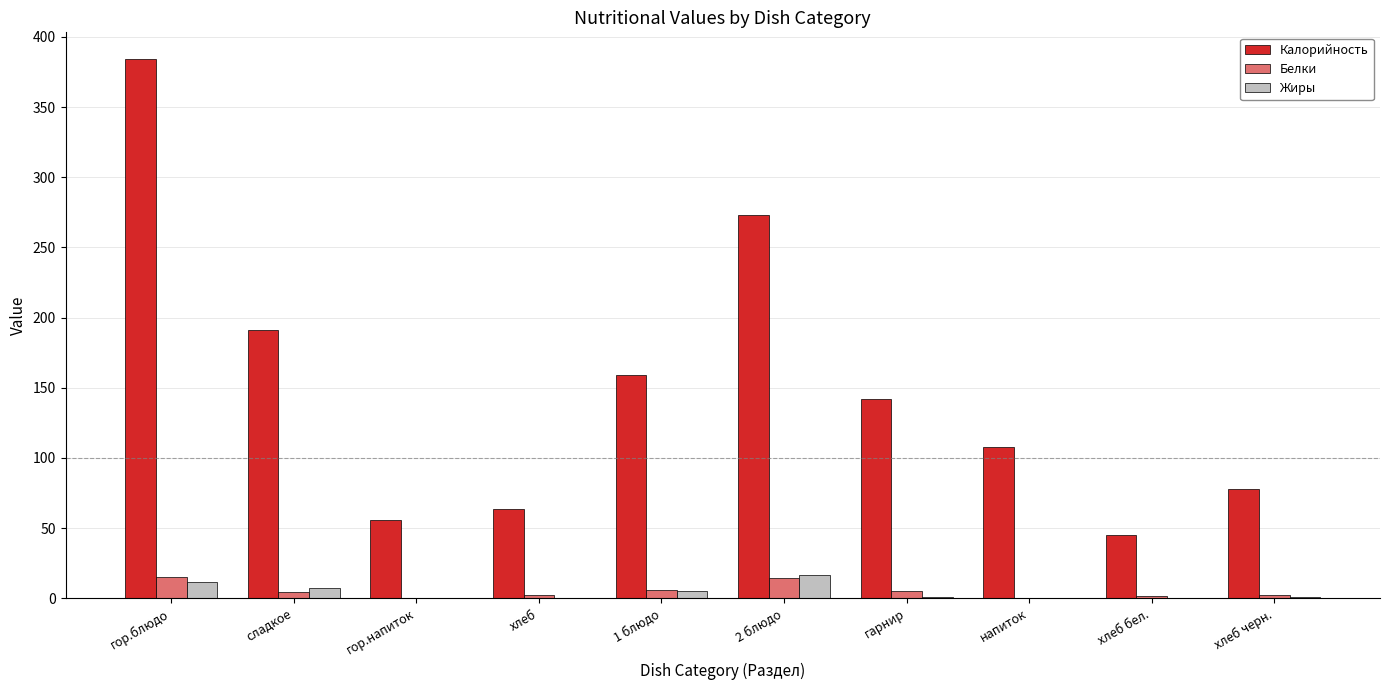

The Белки series shows 2.3 at хлеб. True or false?

True